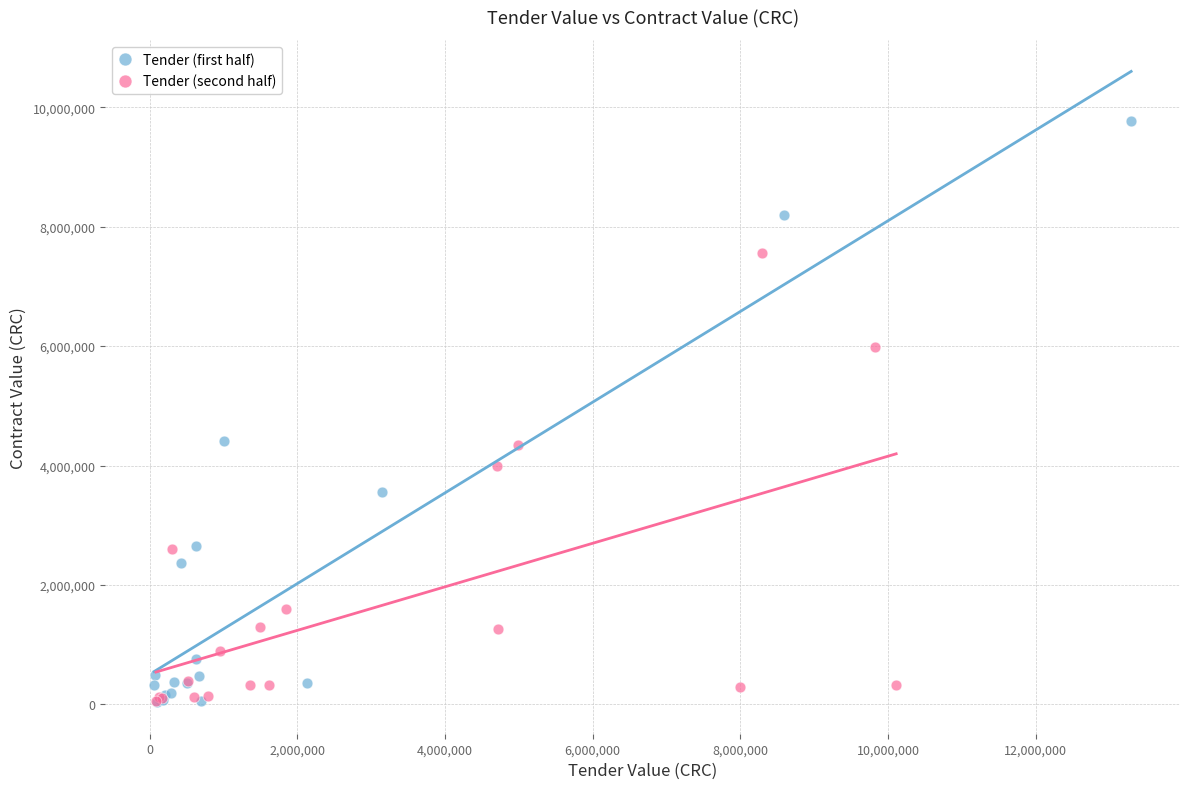

What are all the series names shown in the legend?

Tender (first half), Tender (second half)